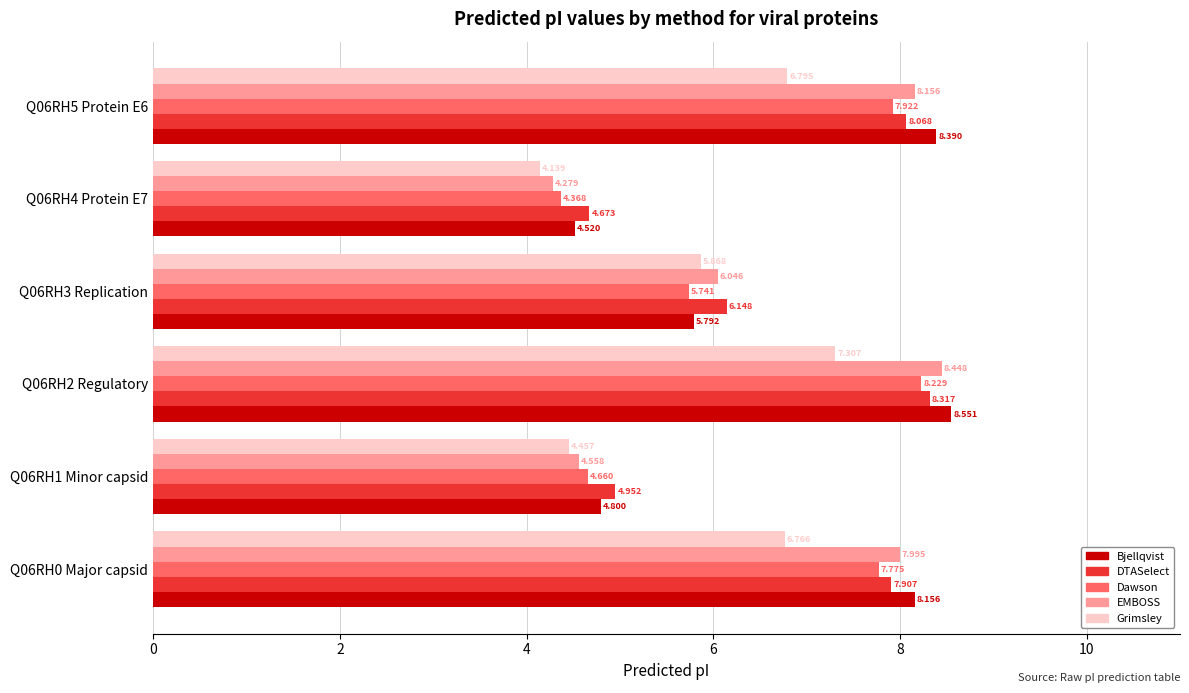

Which series has the largest total across all categories?

Bjellqvist